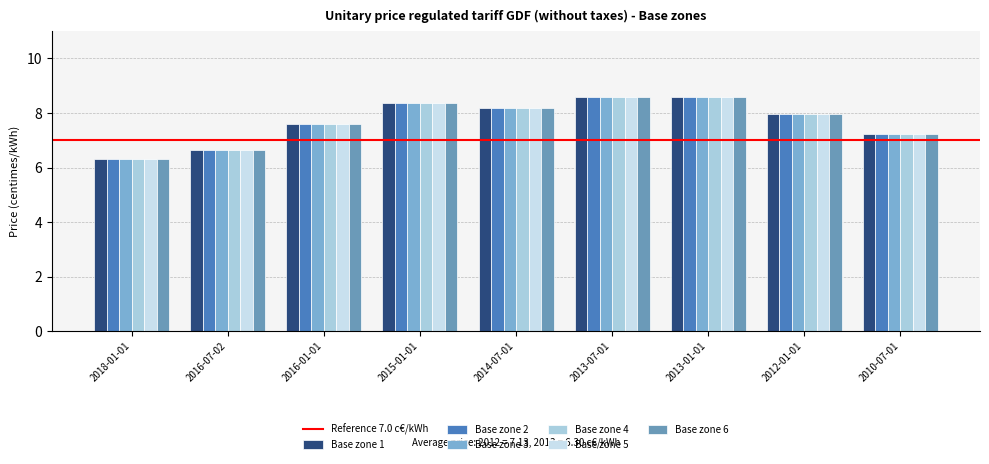

What is the difference between the second highest and second lowest values in the Base zone 1 series?

1.9